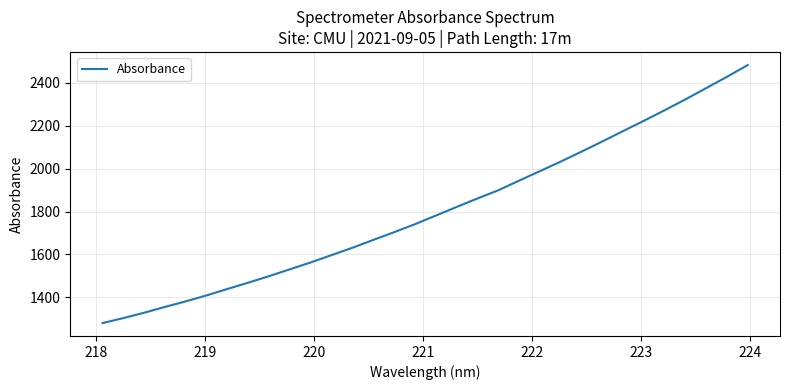

What is the maximum value shown in the chart?

2482.1